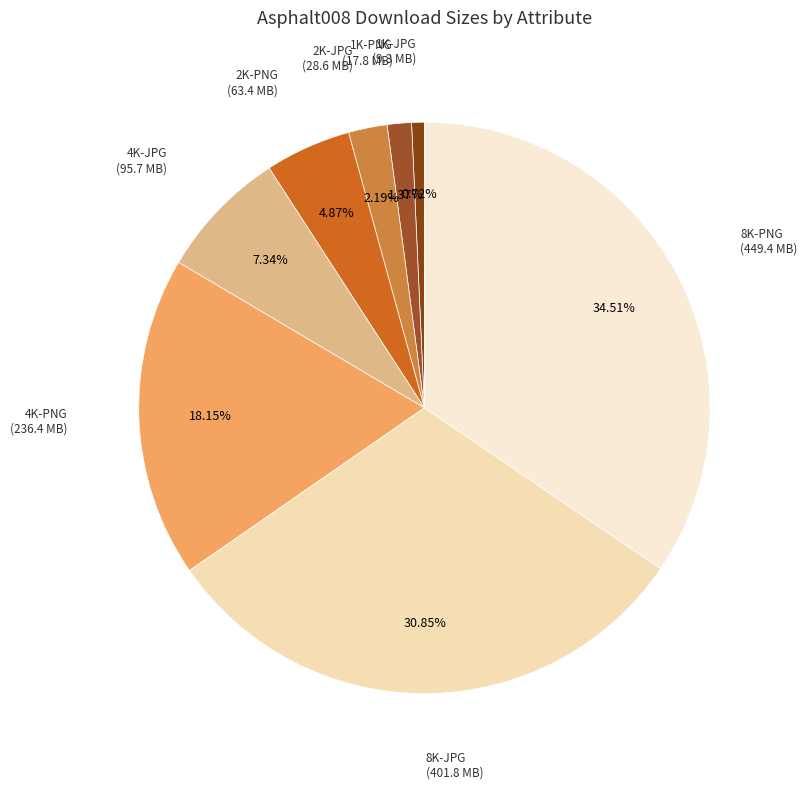

To the nearest percent, what is the difference between the largest and smallest slice percentages?

34%